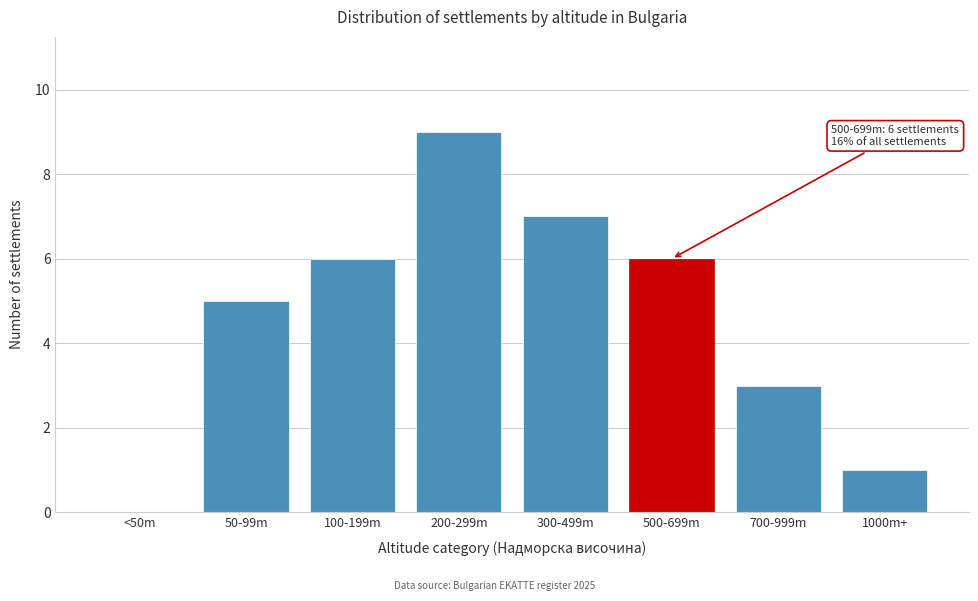

Reading left to right, transcribe all the data shown in this chart.

<50m=0	50-99m=5	100-199m=6	200-299m=9	300-499m=7	500-699m=6	700-999m=3	1000m+=1